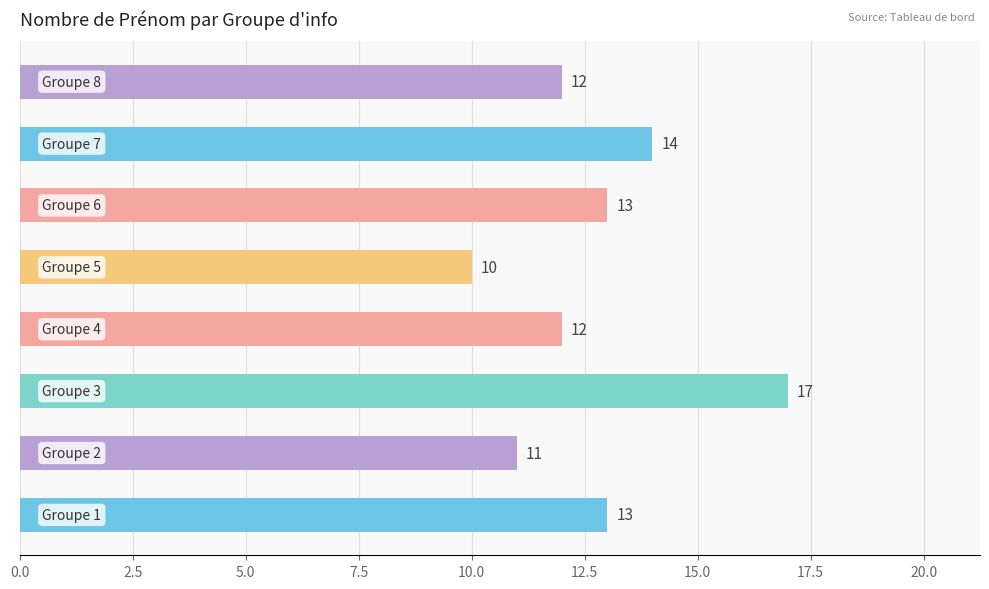

What is the difference between the maximum and minimum values?

7